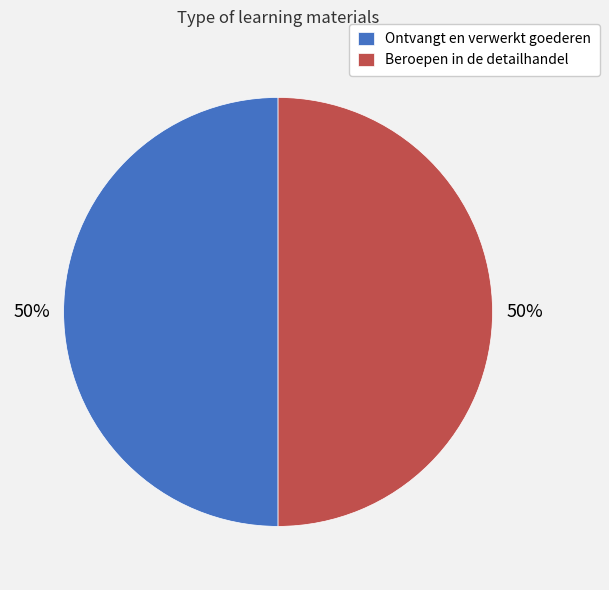

To the nearest percent, what percentage of the pie is Ontvangt en verwerkt goederen?

50%